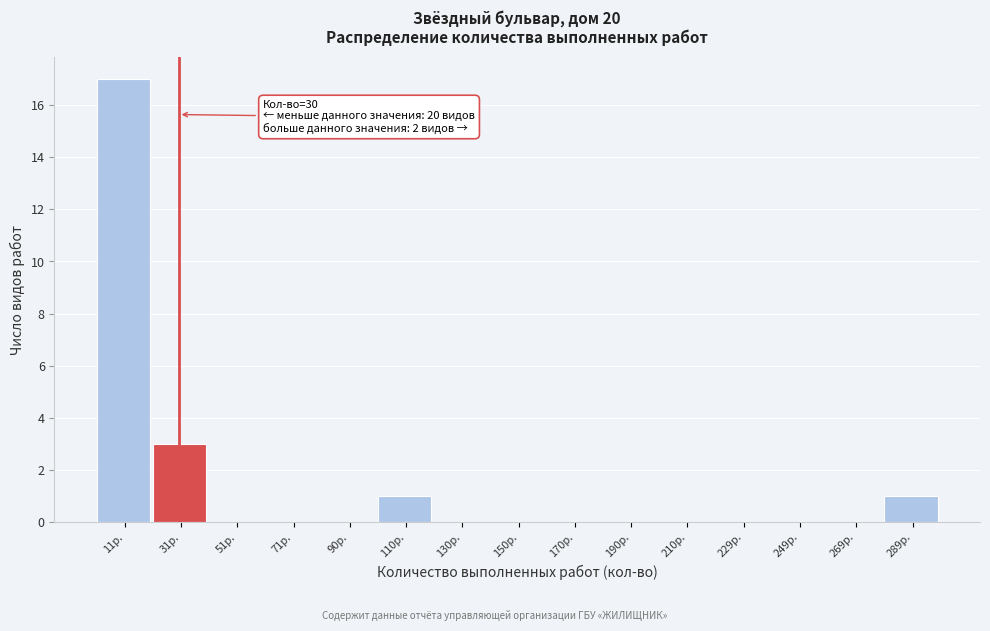

Over which range of the x-axis is the bar tallest?

2 to 20